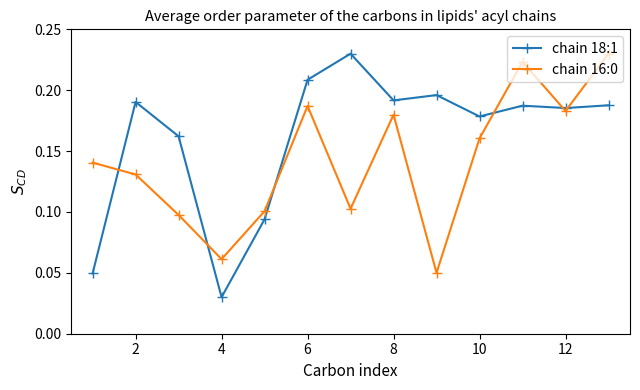

Which series has the largest range (max minus min)?

chain 18:1